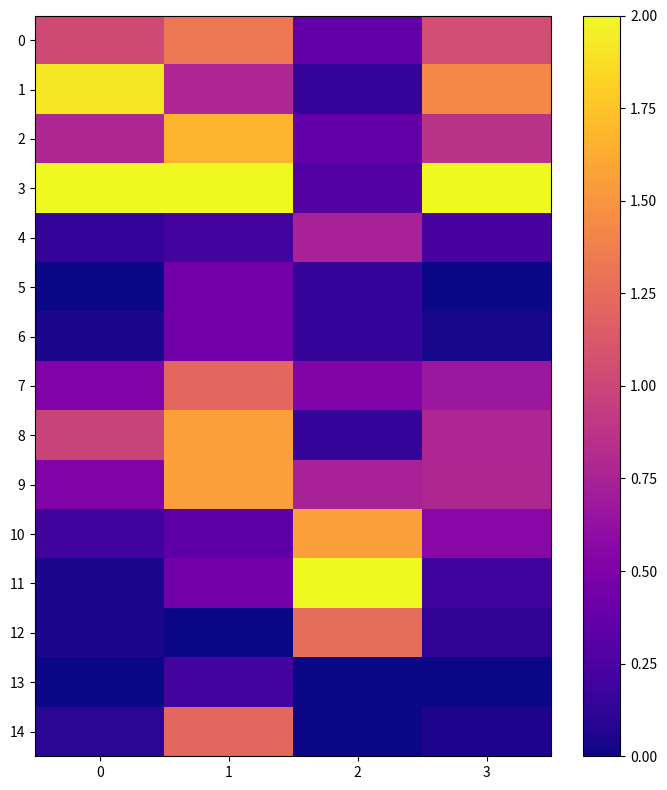

At 2, list the series in order from smallest to largest.

13, 14, 1, 5, 6, 8, 3, 0, 2, 7, 4, 9, 12, 10, 11